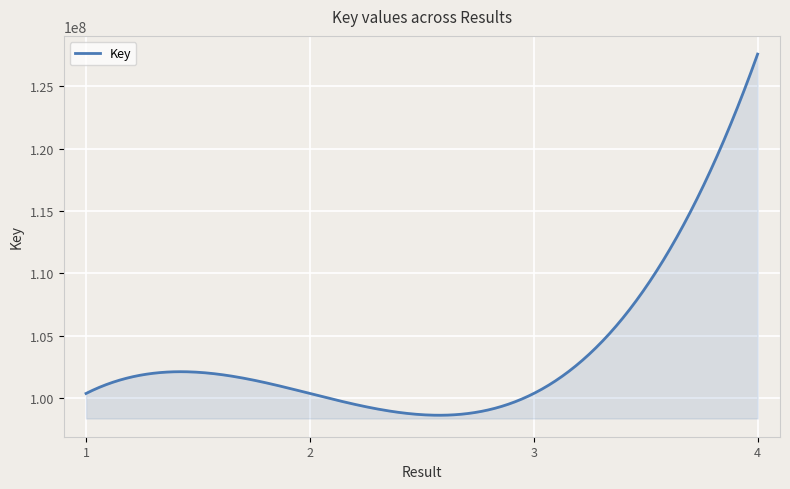

What is the difference between the maximum and minimum values?

28961604.0